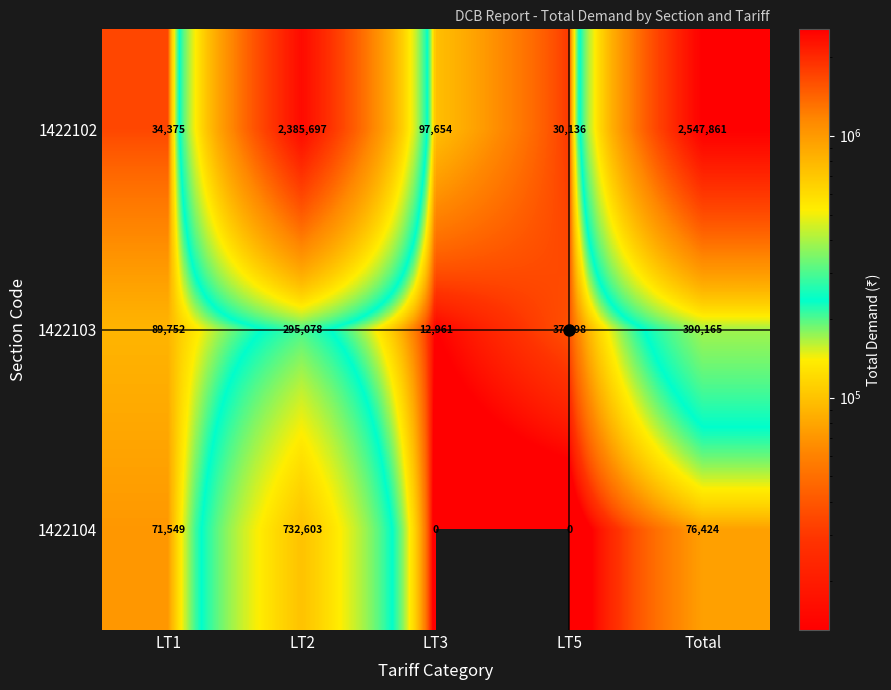

What is the difference between the maximum and second lowest values in the 1422103 series?

352567